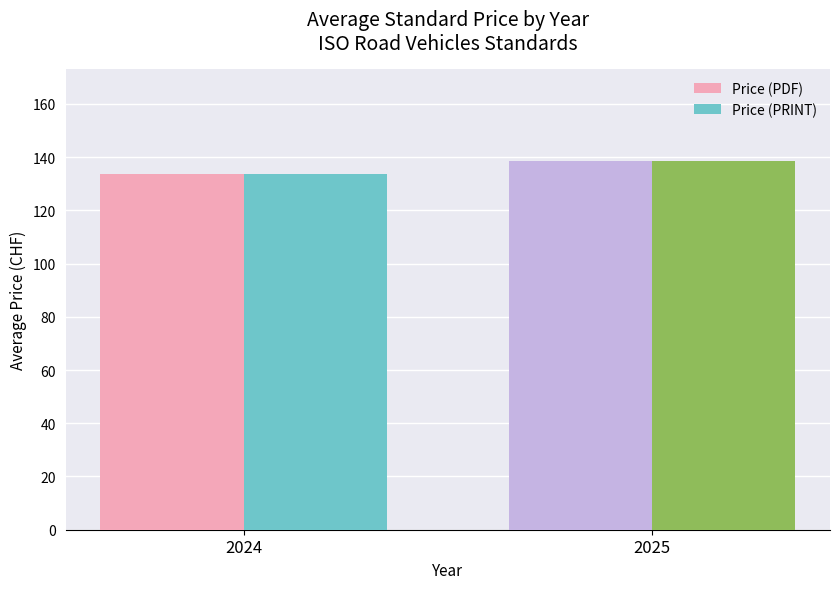

List the labels in order of Price (PRINT) value, smallest first.

2024, 2025